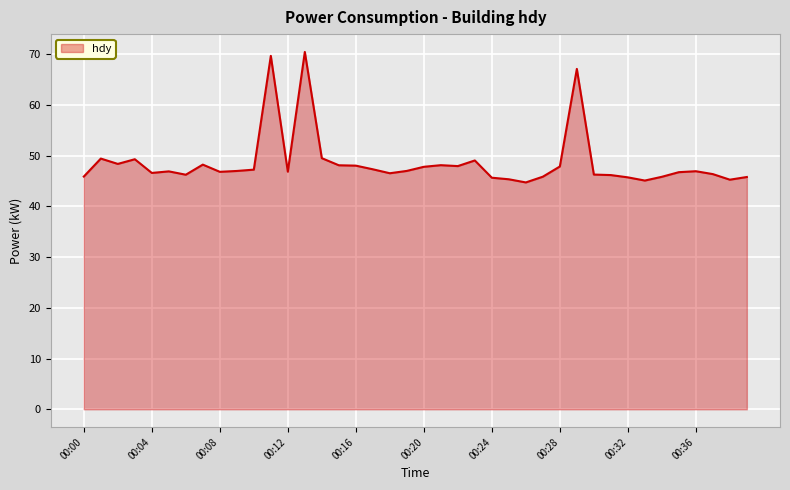

What is the greatest value displayed?

70.4